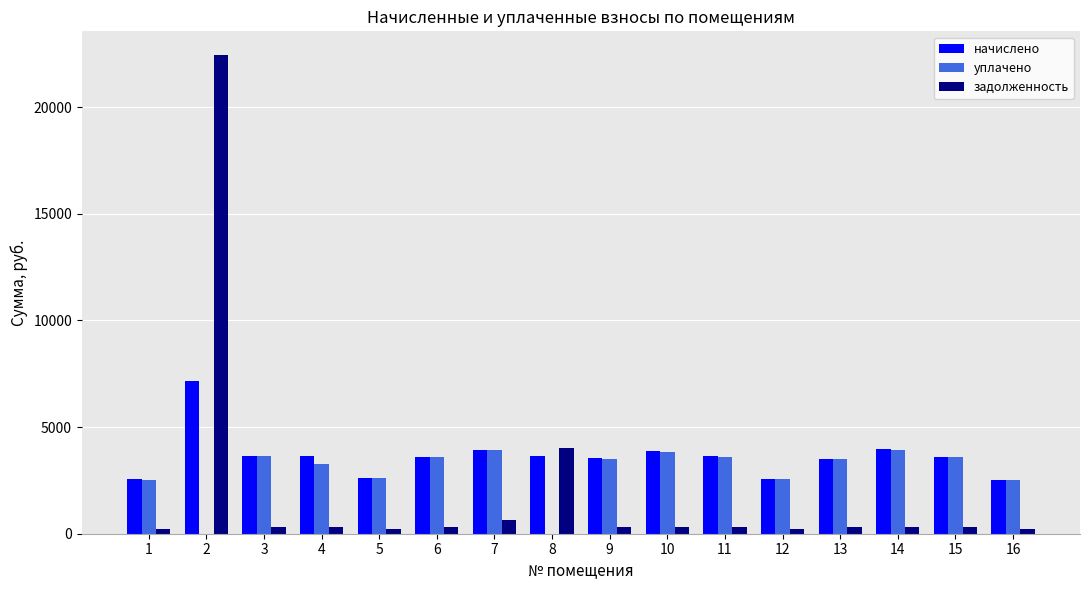

What is the highest value of the уплачено series?

3943.4